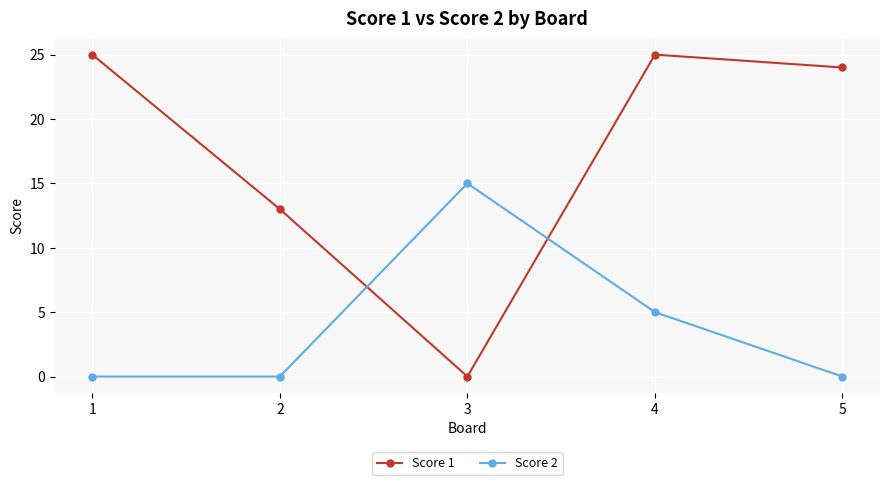

What is the sum of all Score 2 values?

20